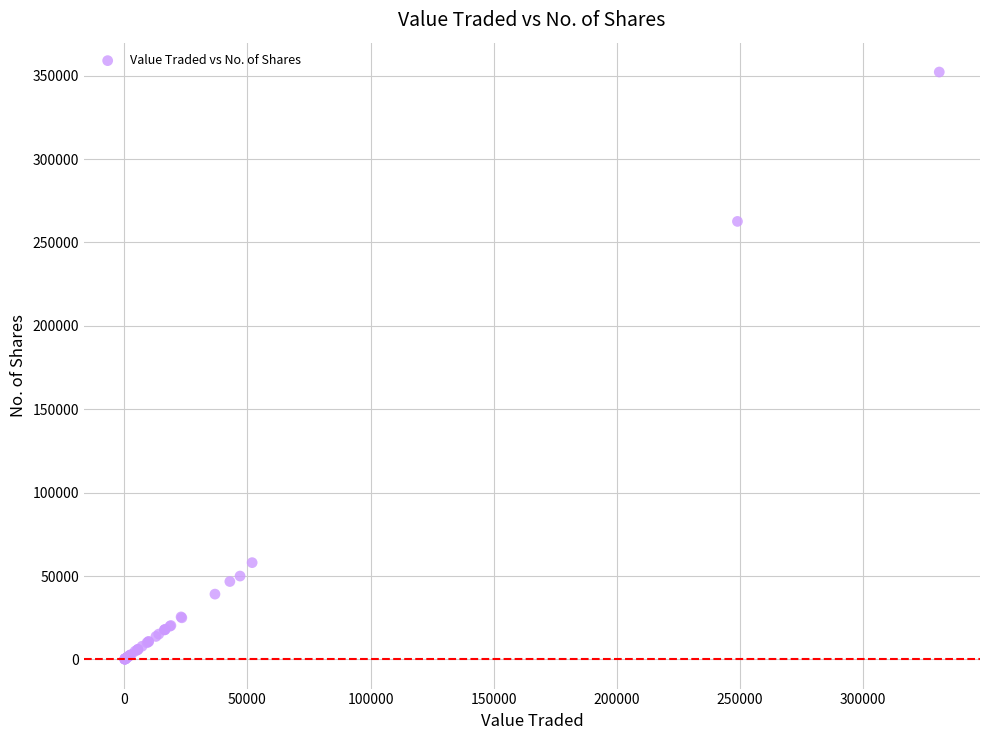

What Y value in the scatter plot is closest to 176169?

262639